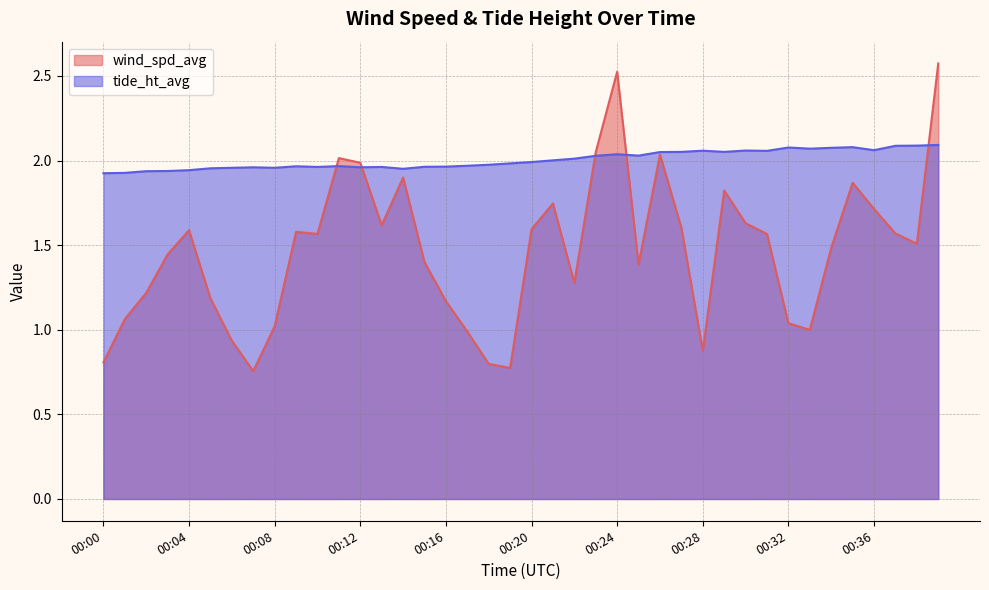

Between 00:22 and 00:20, which is larger?

00:20